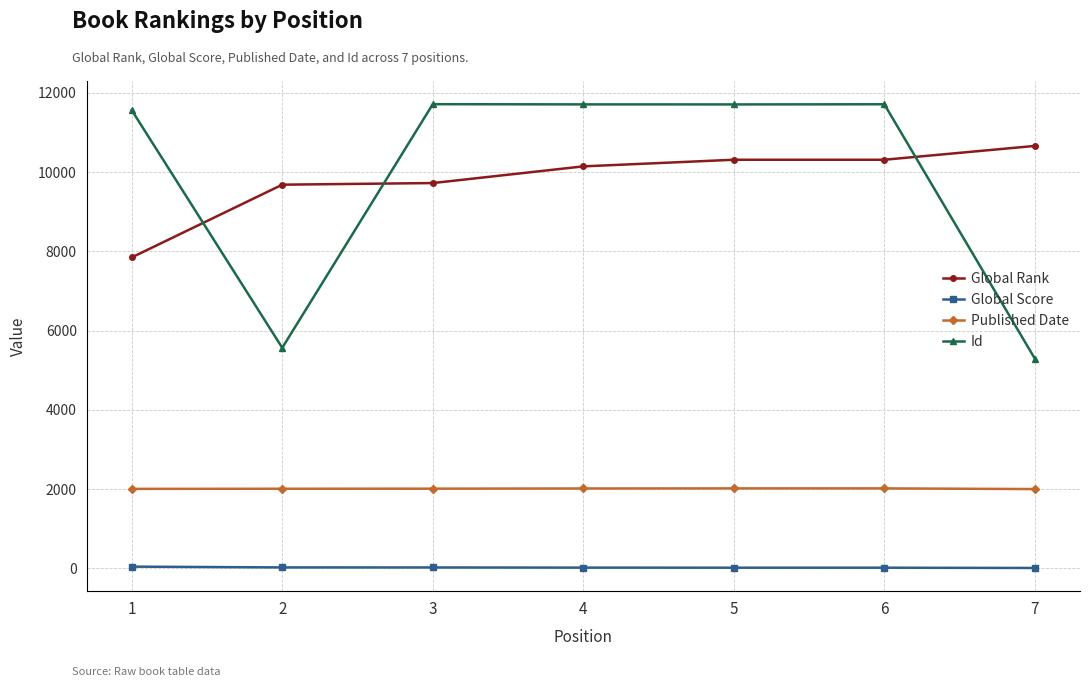

How many lines are shown in the chart?

4